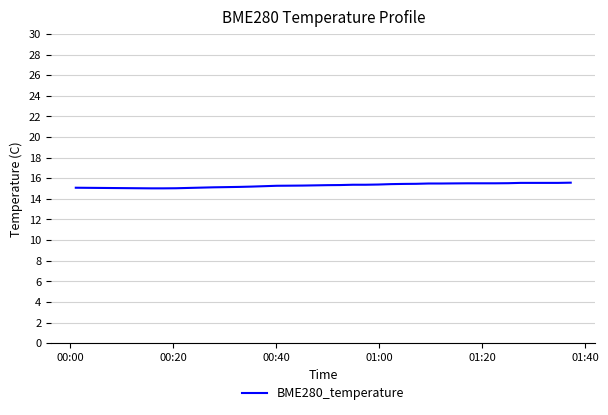

Does the chart display data point markers on the line(s)?

No